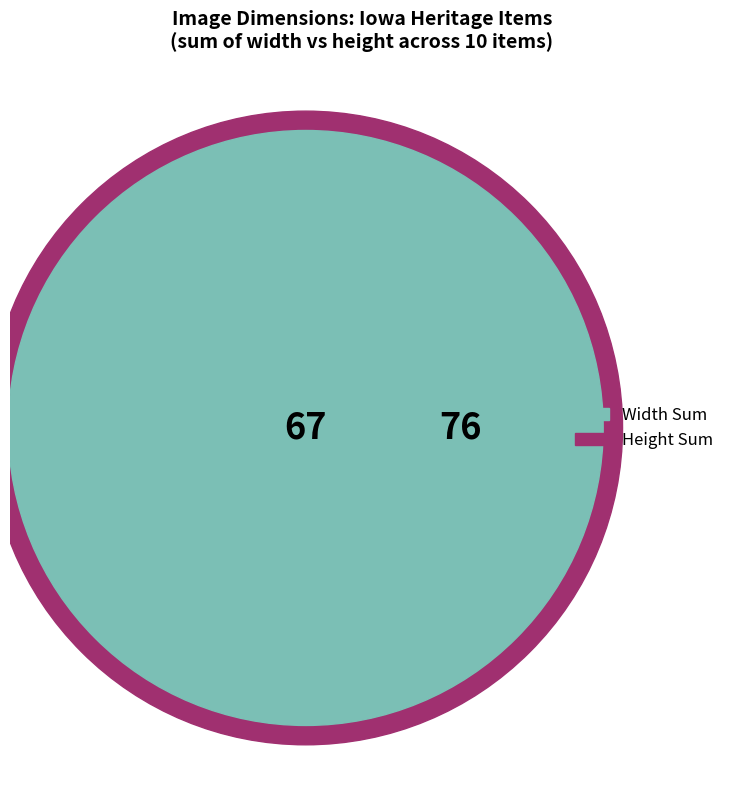

Is there any slice that represents more than half of the pie?

No